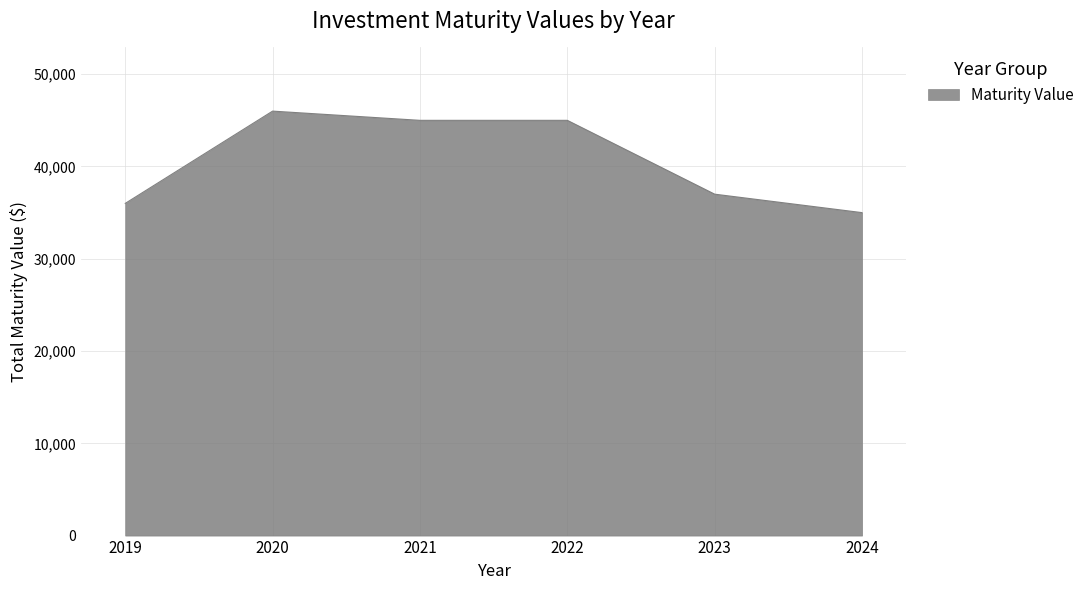

True or false: the data shows 37000 at 2023.

True